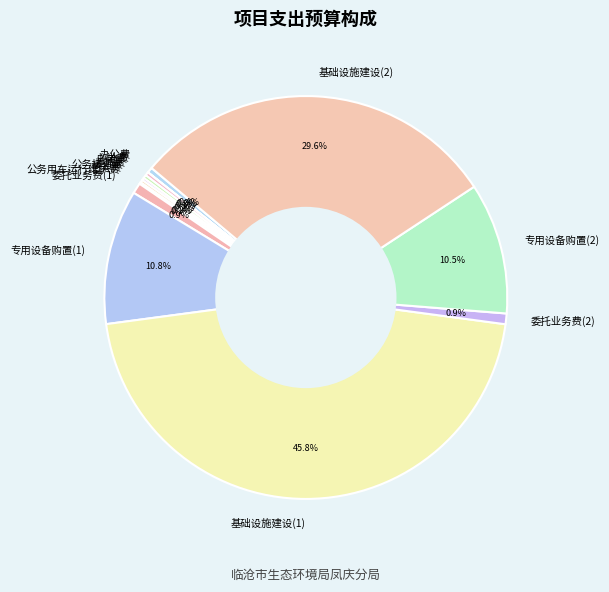

What is the largest slice in the pie chart?

基础设施建设(1)